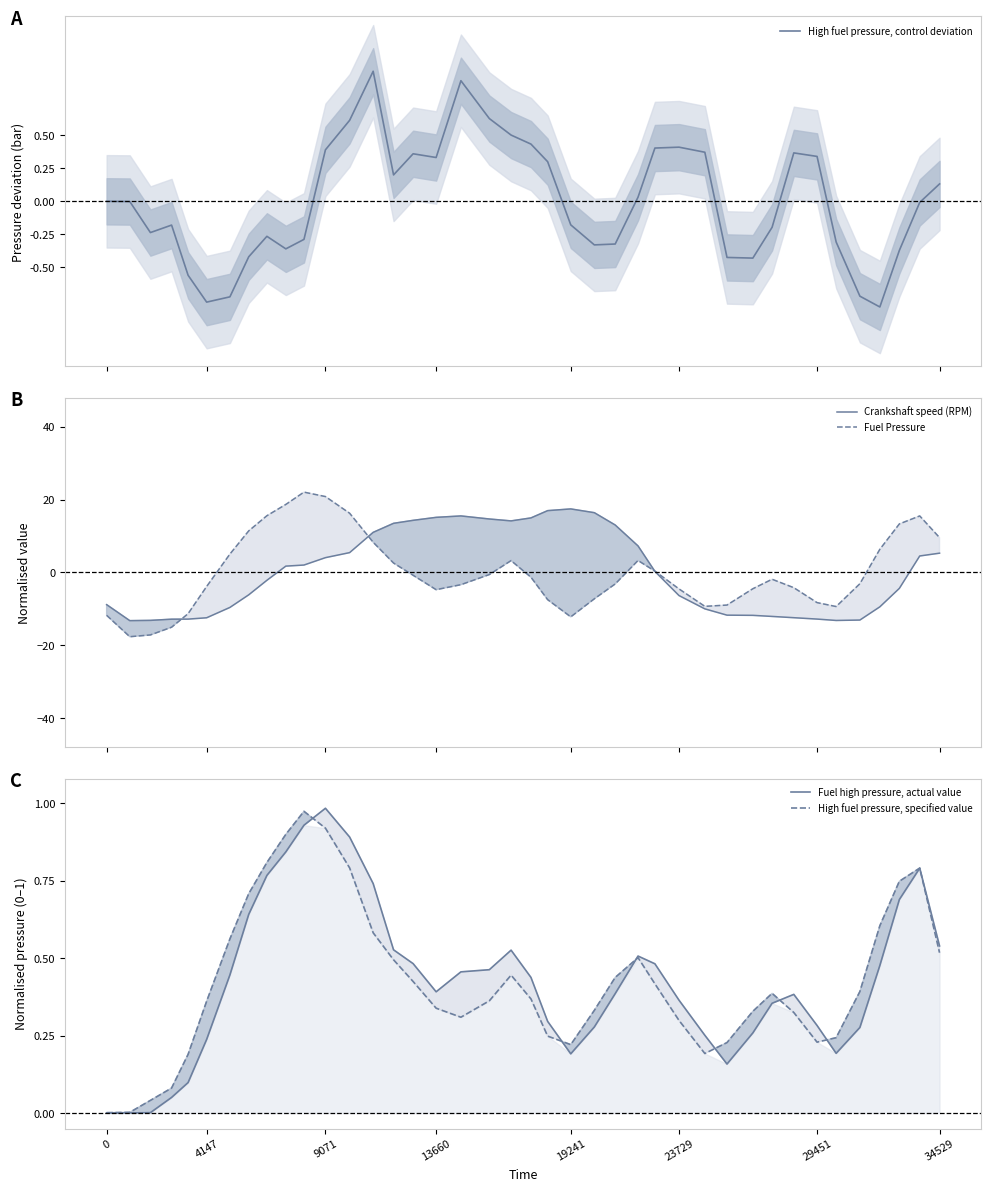

The Fuel high pressure, actual value series shows 0.7 at 13660. True or false?

False